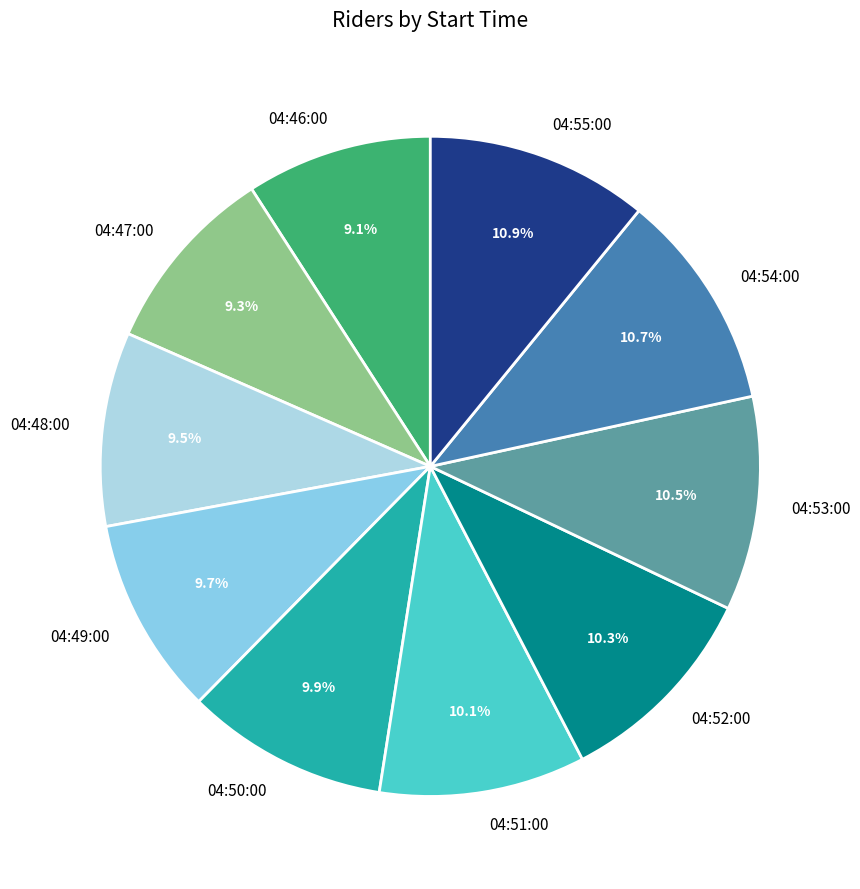

Does 04:50:00 account for over 50% of the chart?

No